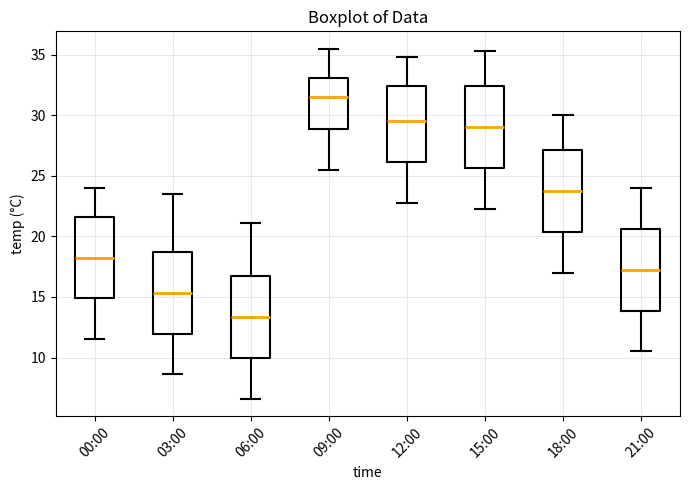

Reading left to right, transcribe this box plot: for each box, give where its median line is, the range the box spans, and where its two whiskers end, as read against the y-axis. The values are not printed on the chart, so give them approximately, as read against the axis.

00:00: median 18.5, box 15.0 to 21.5, whiskers 11.5 to 24.0
03:00: median 15.5, box 12.0 to 18.5, whiskers 8.5 to 23.5
06:00: median 13.5, box 10.0 to 16.5, whiskers 6.5 to 21.0
09:00: median 31.5, box 29.0 to 33.0, whiskers 25.5 to 35.5
12:00: median 29.5, box 26.0 to 32.5, whiskers 23.0 to 35.0
15:00: median 29.0, box 25.5 to 32.5, whiskers 22.5 to 35.5
18:00: median 24.0, box 20.5 to 27.0, whiskers 17.0 to 30.0
21:00: median 17.5, box 14.0 to 20.5, whiskers 10.5 to 24.0